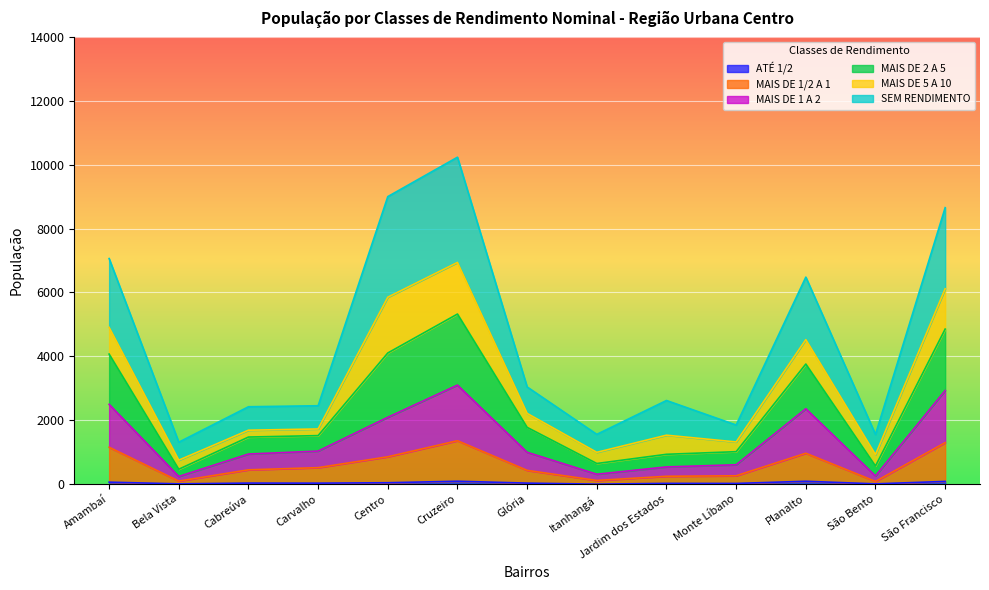

Which category has the lowest value across all series?

Itanhangá